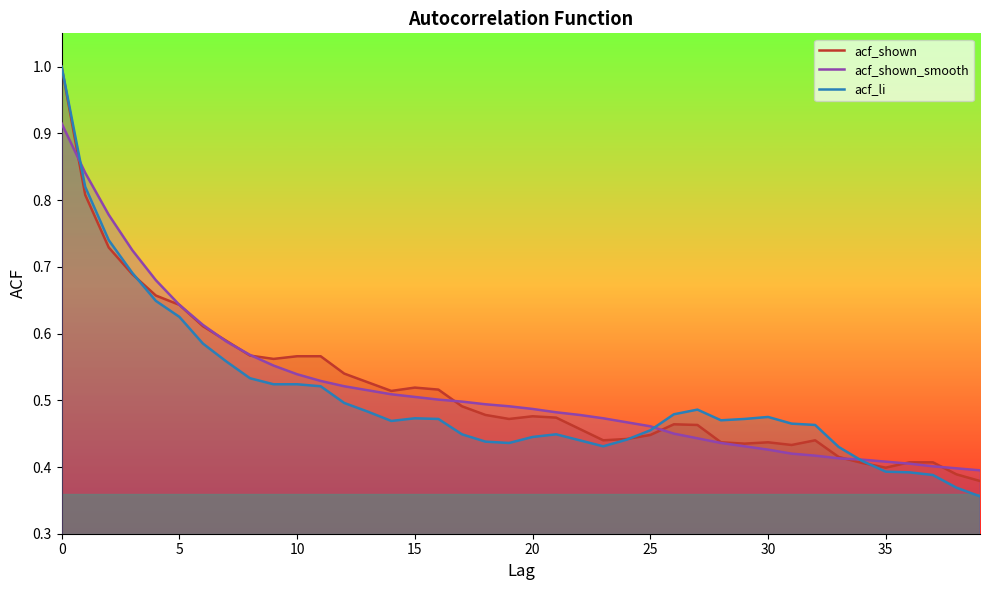

Is it true that acf_shown equals 0.7 at 30?

False